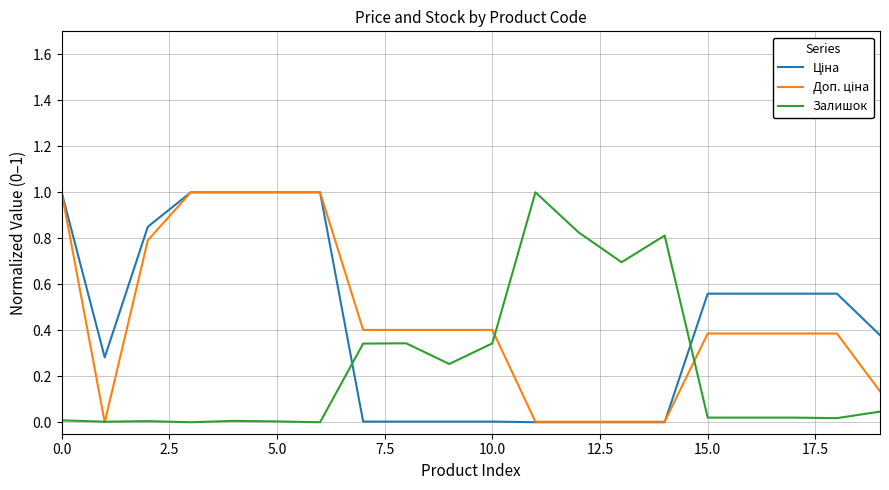

What is the maximum value shown in the chart?

1.0